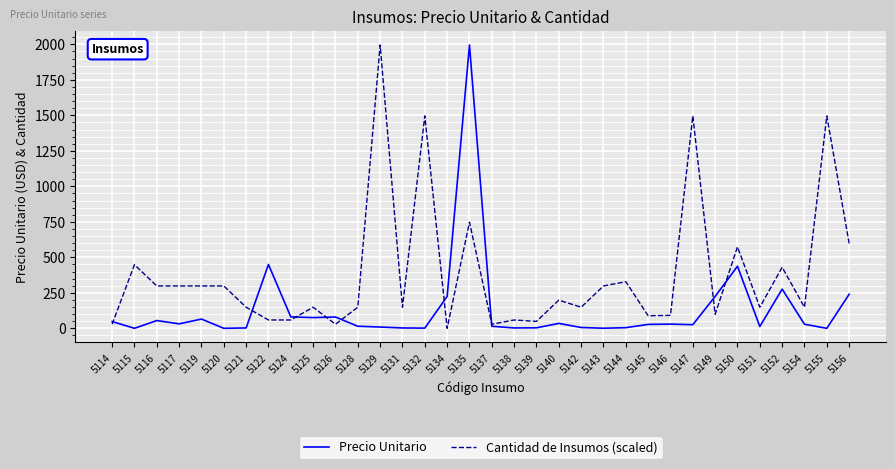

At which category is the sum across all series the highest?

5135